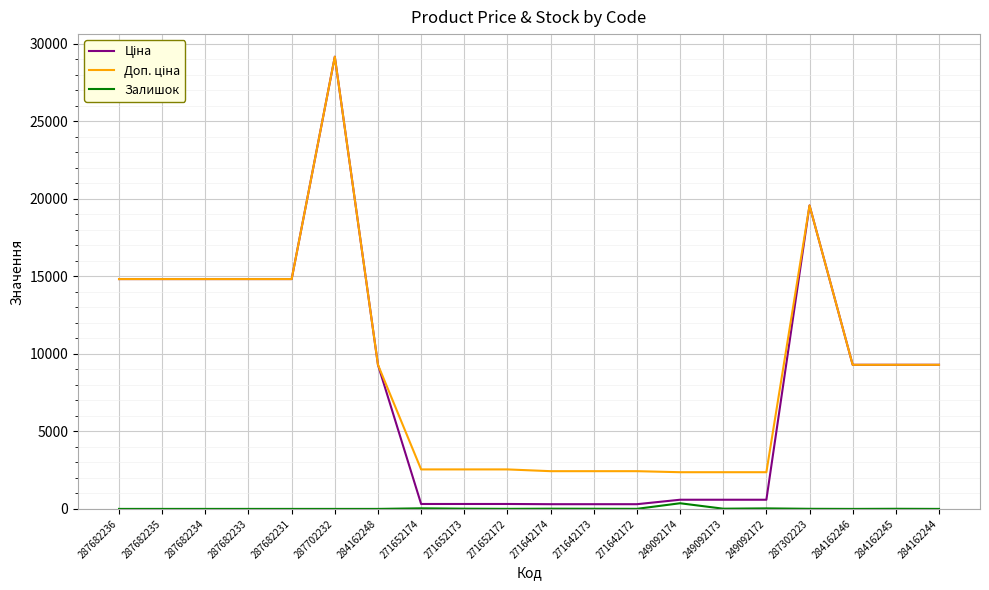

What is the greatest value displayed?

29152.3